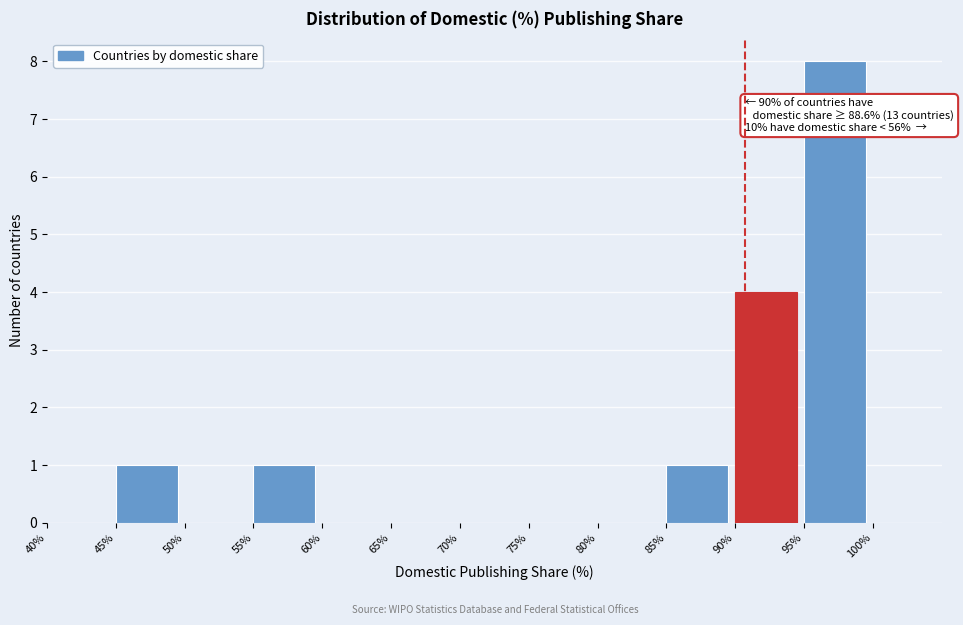

Which range on the x-axis has the tallest bar?

95% to 100%